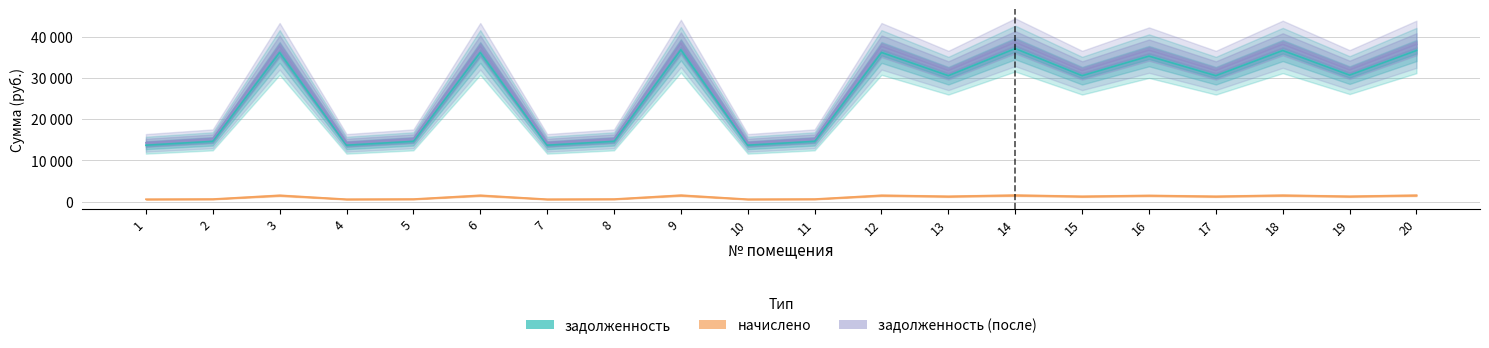

Reading left to right, what are all the values shown in this chart?

задолженность: 1=13702.7	2=14644.4	3=36257.8	4=13702.7	5=14644.4	6=36257.8	7=13702.7	8=14644.4	9=36917.0	10=13702.7	11=14644.4	12=36257.8	13=30607.2	14=37199.5	15=30607.2	16=35363.2	17=30607.2	18=36728.6	19=30748.4	20=36728.6
начислено: 1=567.5	2=606.5	3=1501.5	4=567.5	5=606.5	6=1501.5	7=567.5	8=606.5	9=1528.8	10=567.5	11=606.5	12=1501.5	13=1267.5	14=1540.5	15=1267.5	16=1464.5	17=1267.5	18=1521.0	19=1273.3	20=1521.0
задолженность (после): 1=14270.1	2=15250.9	3=37759.3	4=14270.1	5=15250.9	6=37759.3	7=14270.1	8=15250.9	9=38445.8	10=14270.1	11=15250.9	12=37759.3	13=31874.7	14=38740.0	15=31874.7	16=36827.6	17=31874.7	18=38249.6	19=32021.8	20=38249.6